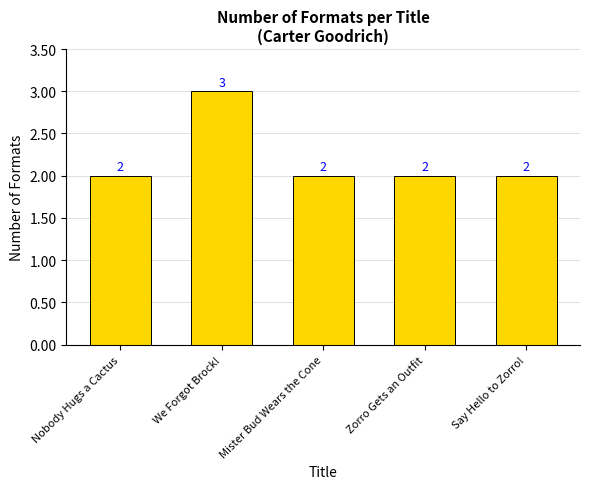

What is the maximum value shown in the chart?

3